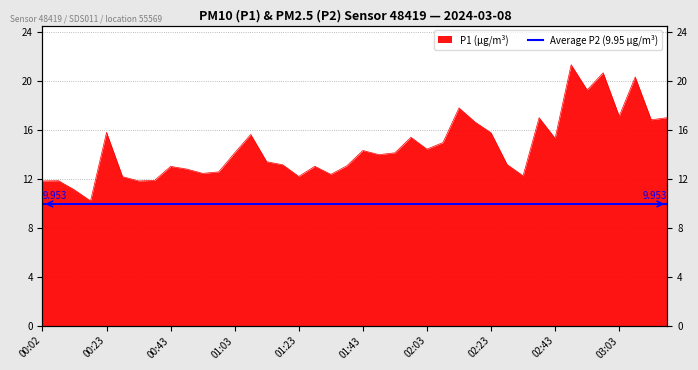

Does the chart display data point markers on the line(s)?

No